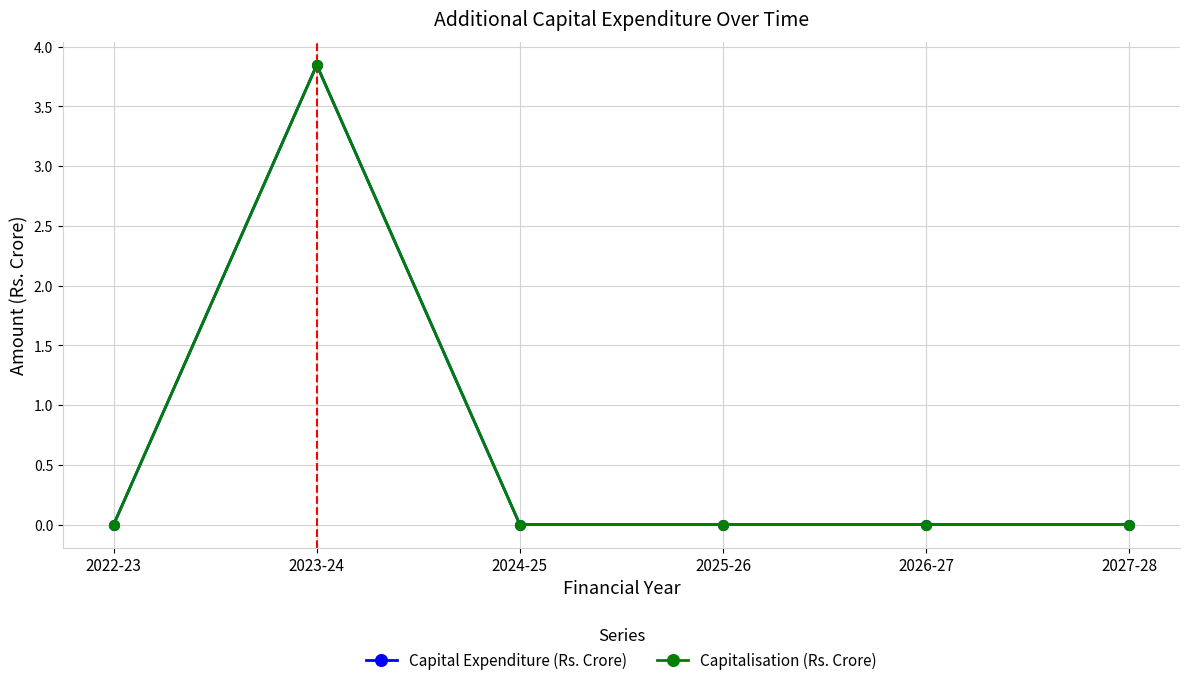

Does the chart have visible grid lines?

Yes